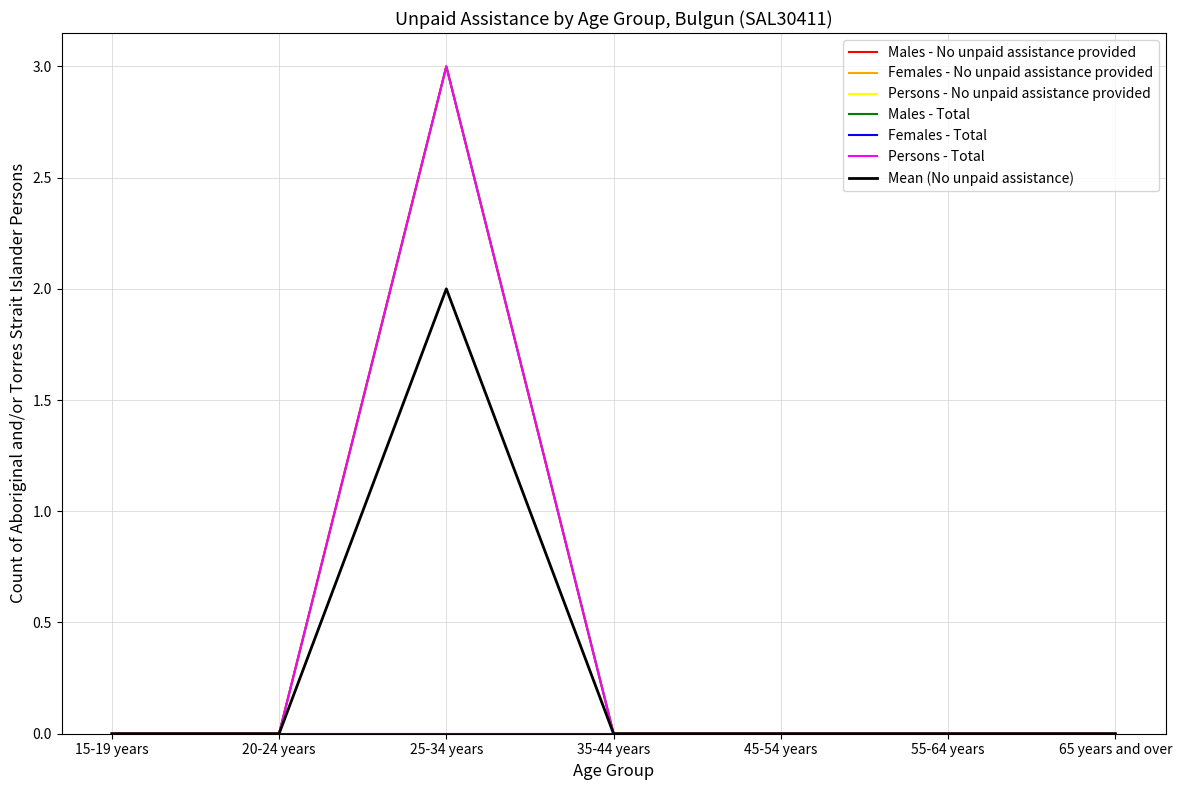

What is the difference between the maximum and minimum values in the Persons - Total series?

3